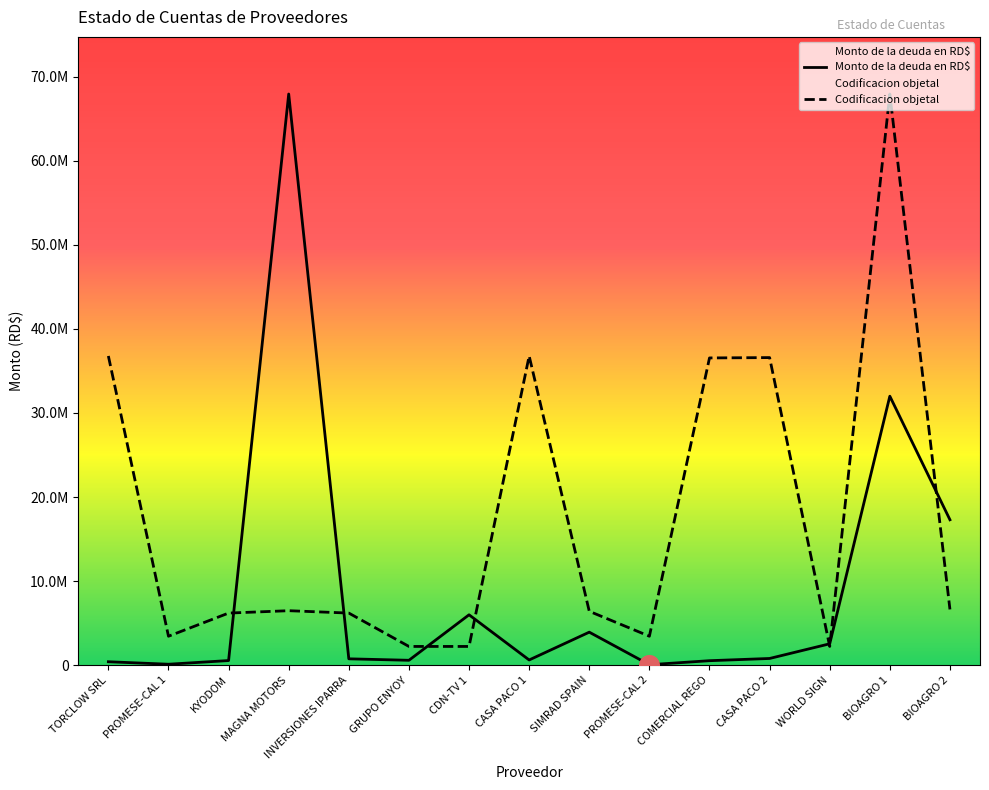

Which series has the largest Y range (max minus min)?

Monto de la deuda en RD$